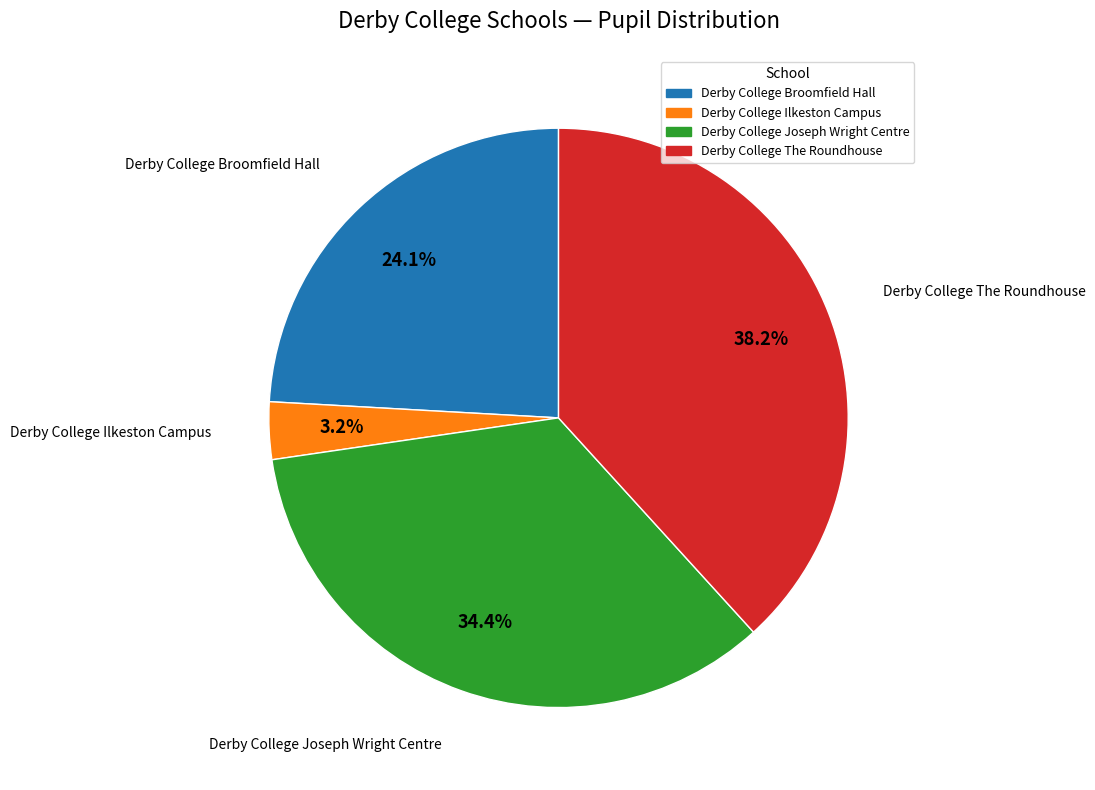

Between Derby College Joseph Wright Centre and Derby College Ilkeston Campus, which is larger?

Derby College Joseph Wright Centre